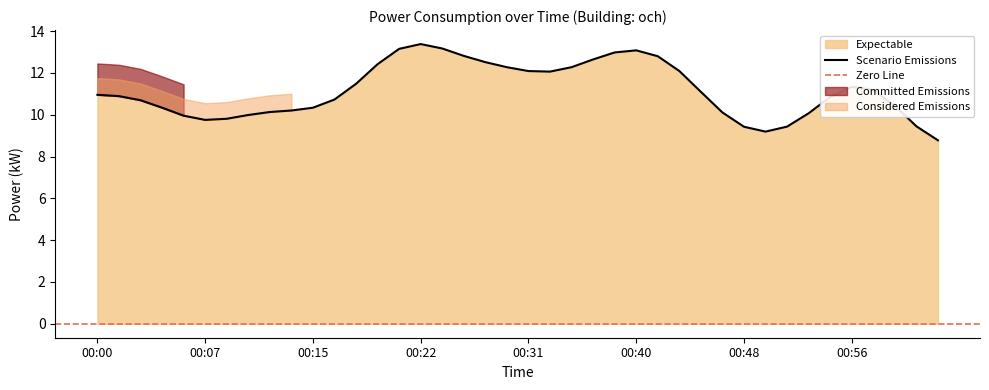

At which label does the data first exceed 12?

00:00